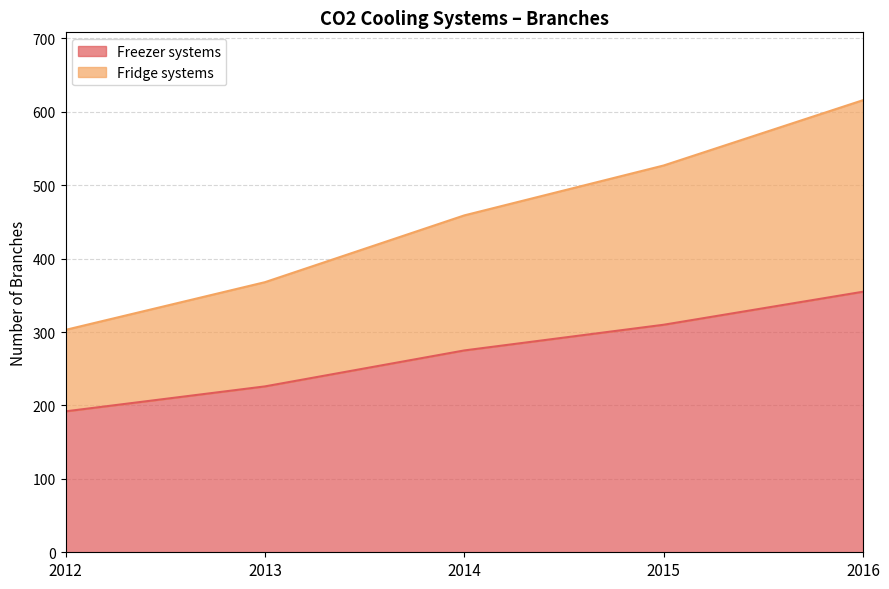

What value does the Freezer systems series have at 2012, to the nearest 5?

190